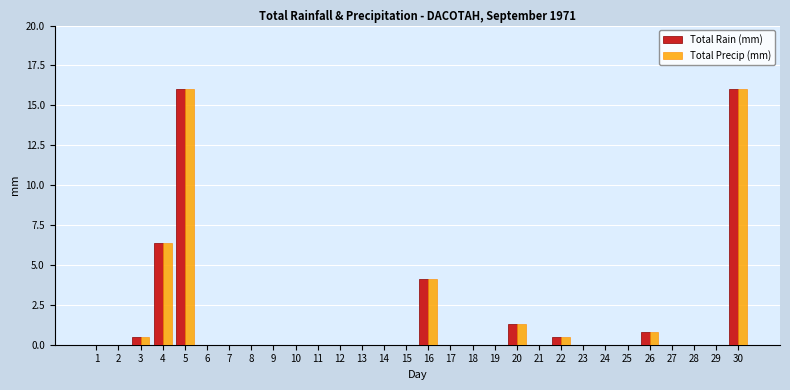

What are all the series names shown in the legend?

Total Rain (mm), Total Precip (mm)